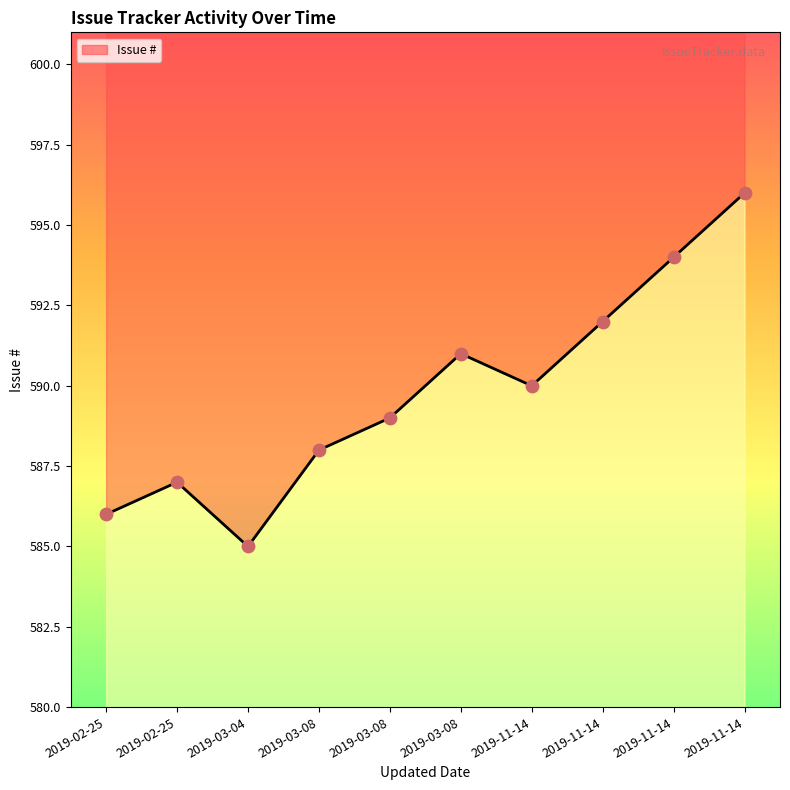

Approximately how many times larger is the value at 2019-03-08 compared to 2019-03-04?

1.0